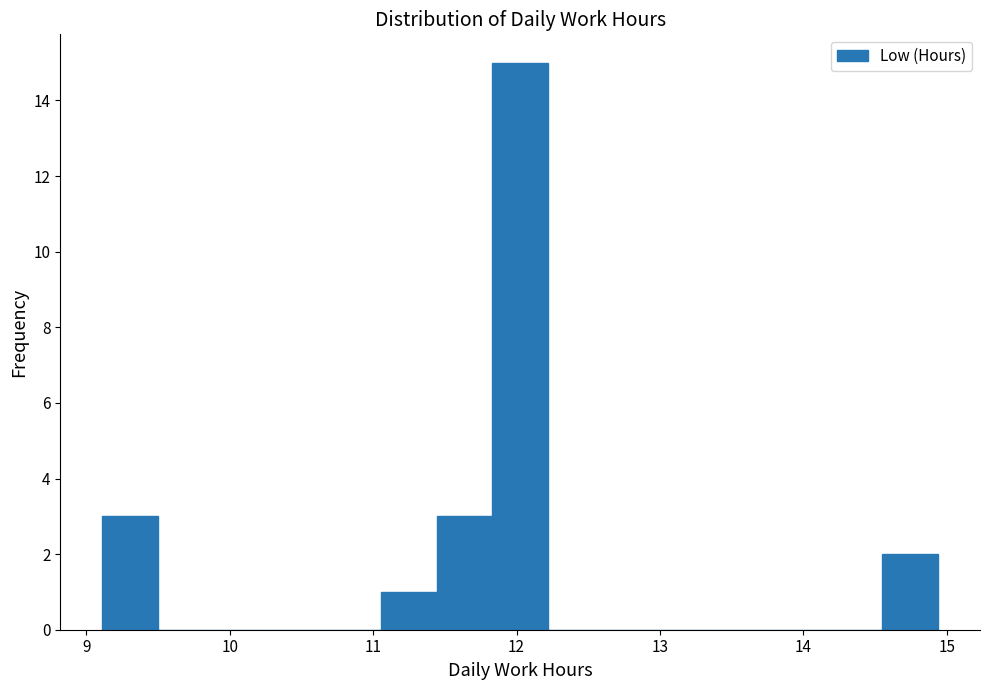

Read against the x-axis, roughly where is the centre of the tallest bar?

12.0